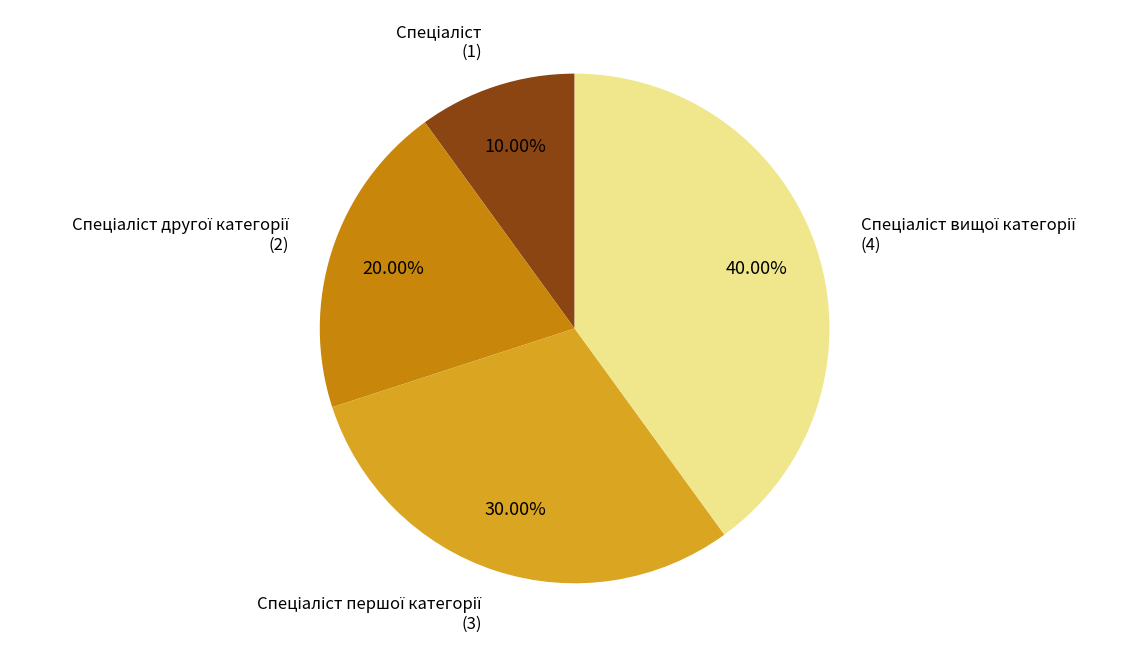

Does any single category account for the majority?

No